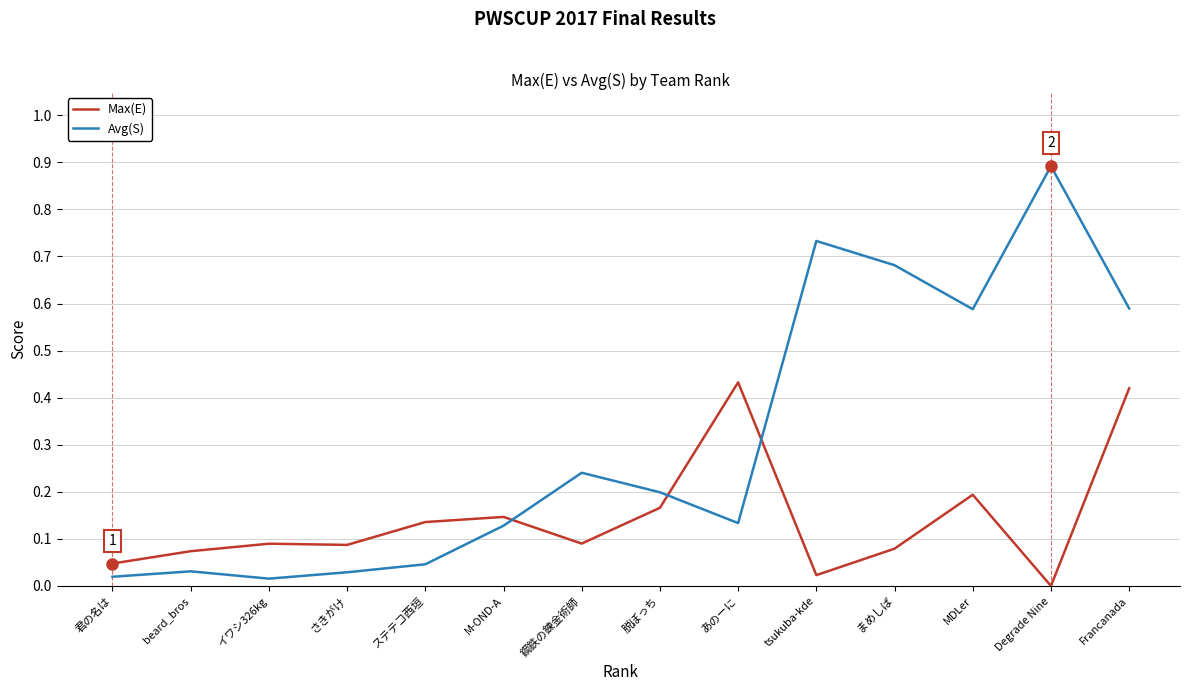

Rank the series at tsukuba-kde from lowest to highest value.

Max(E), Avg(S)